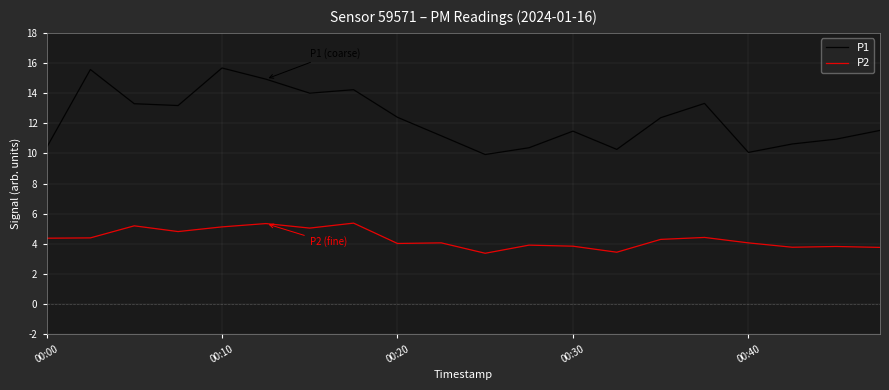

Which series has the largest range (max minus min)?

P1